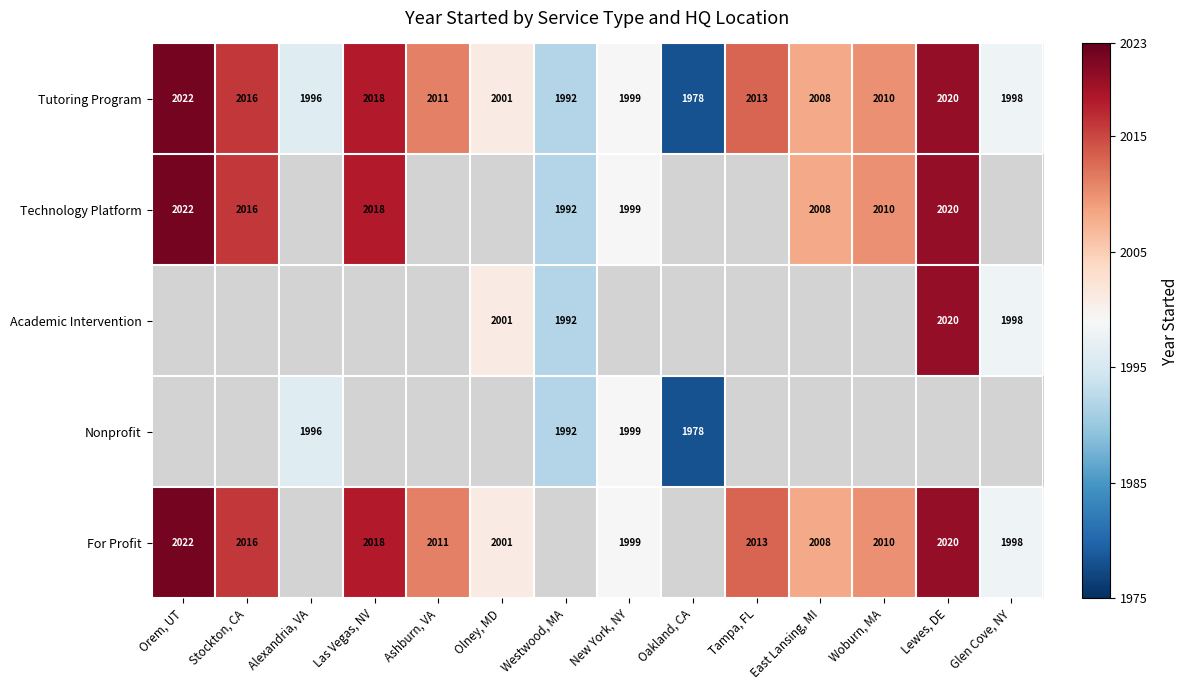

The value of Technology Platform at Las Vegas, NV is 3519.1. True or false?

False